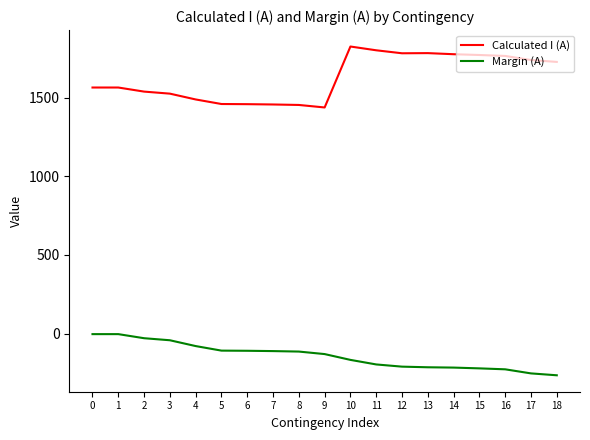

Between 8 and 12, which series saw the biggest shift?

Calculated I (A)